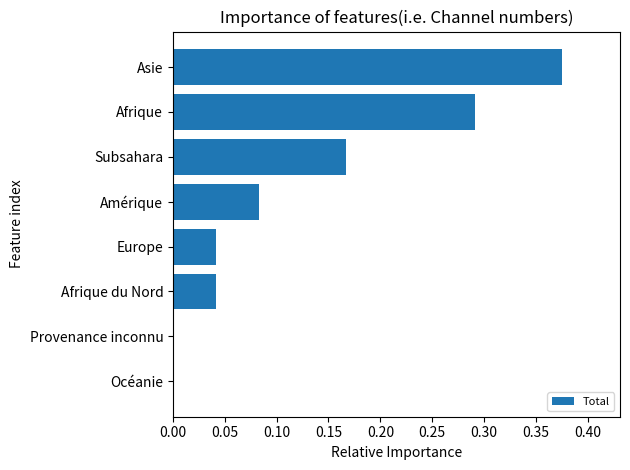

Are the bars horizontal?

Yes